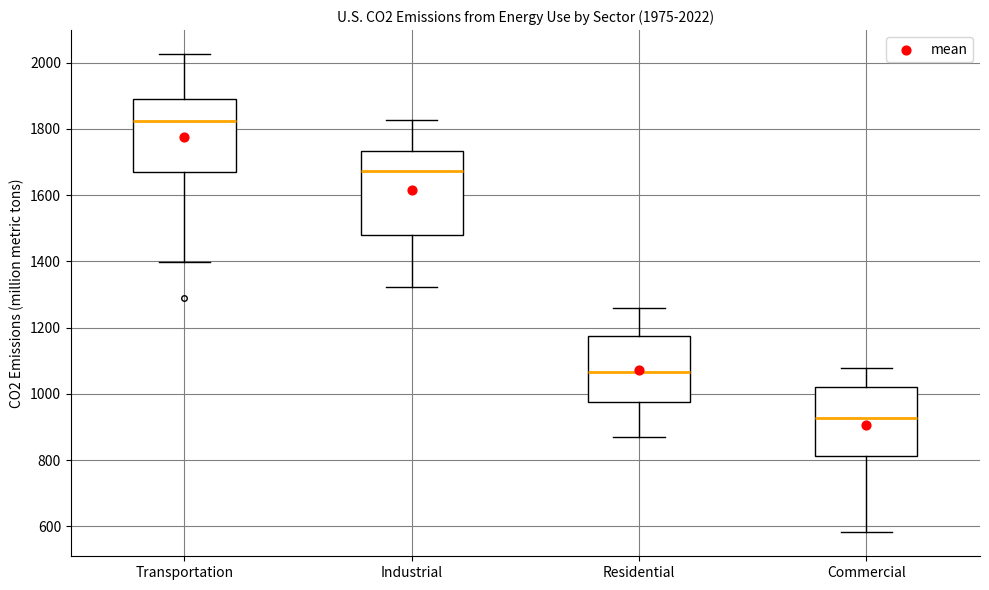

Comparing the boxes themselves (not the whiskers), which one is the tallest?

Industrial